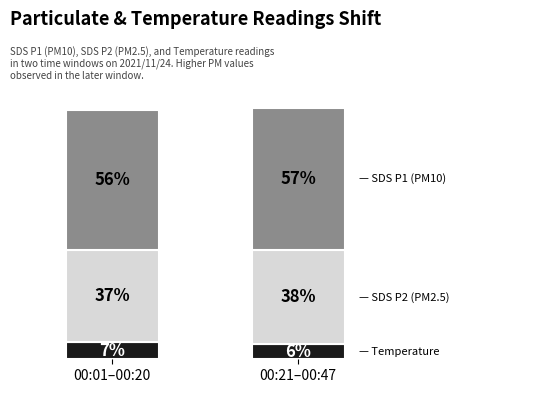

At which category is the sum across all series the highest?

00:21–00:47